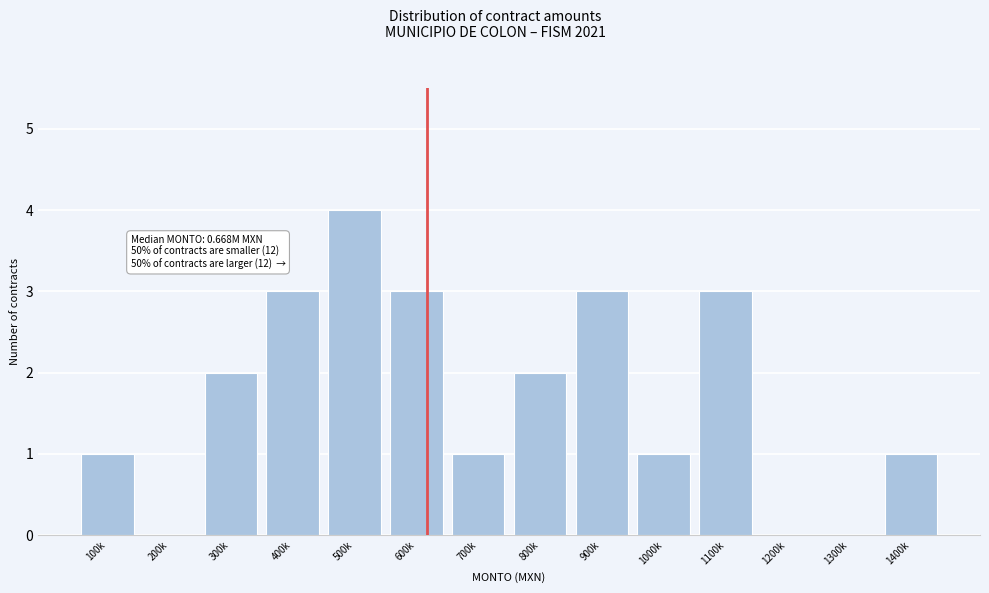

Reading right to left, transcribe all the data shown in this chart.

1400k=1	1300k=0	1200k=0	1100k=3	1000k=1	900k=3	800k=2	700k=1	600k=3	500k=4	400k=3	300k=2	200k=0	100k=1